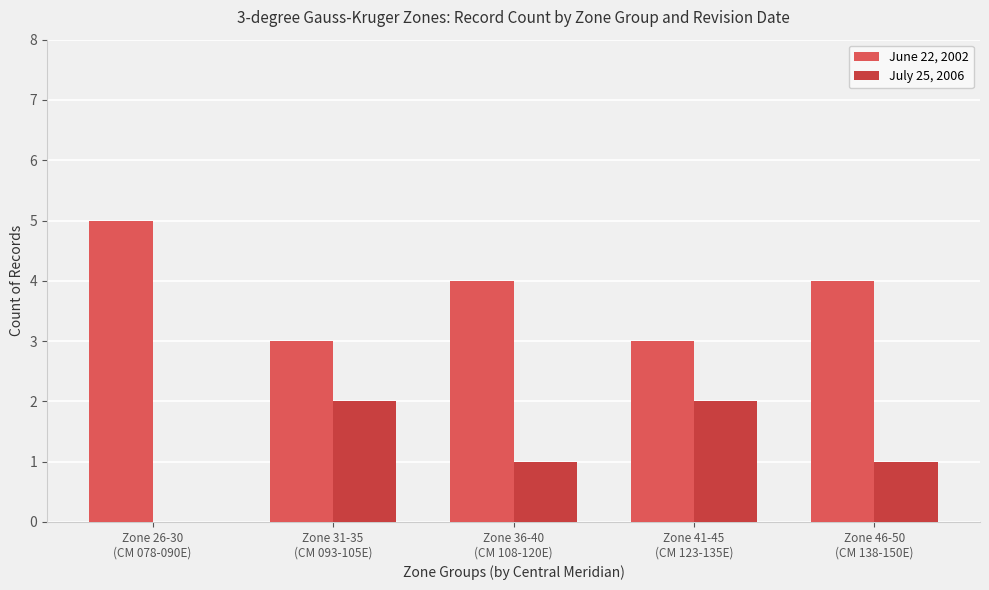

What is the maximum value shown in the chart?

5